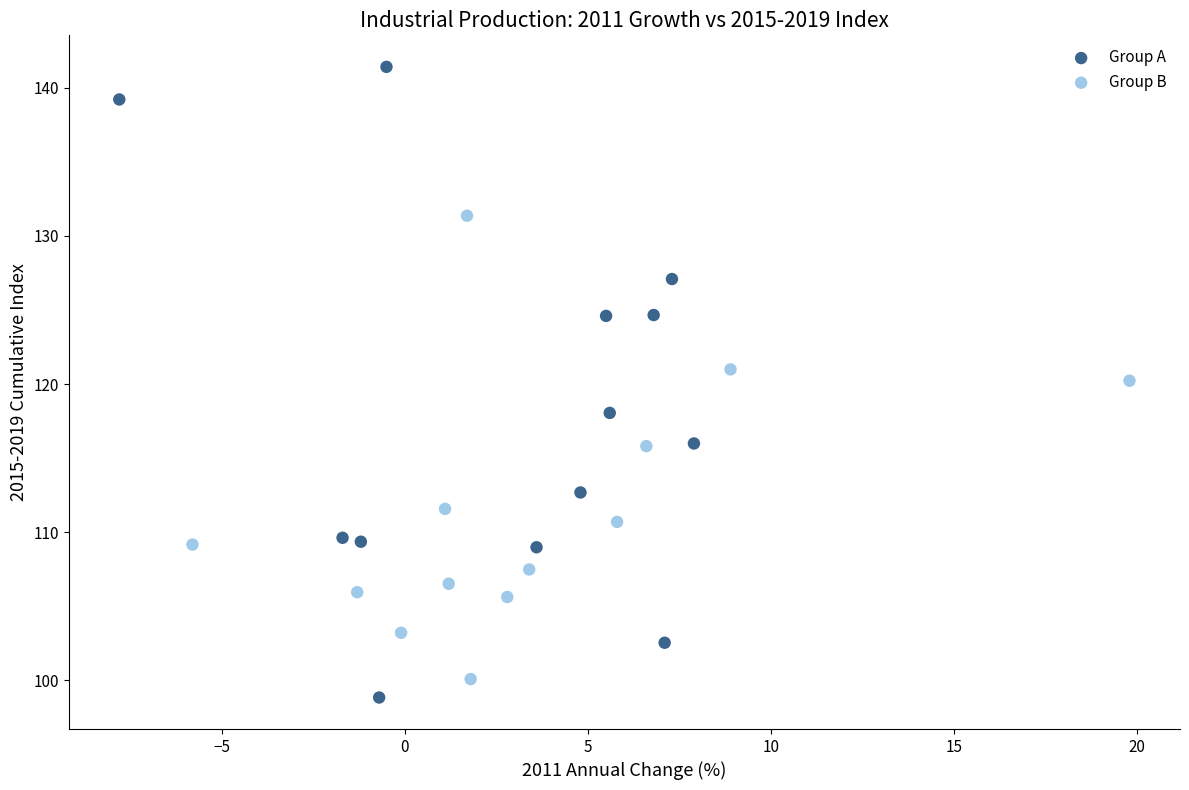

Which series has the largest Y range (max minus min)?

Group A